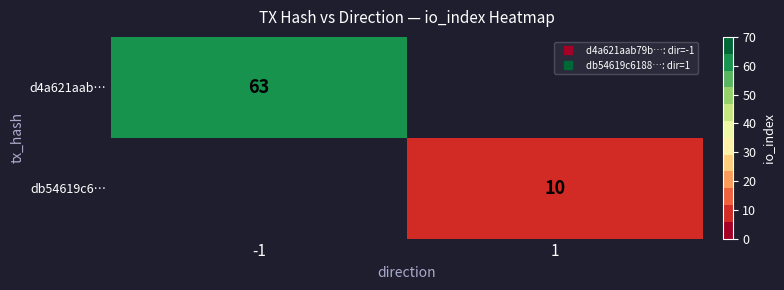

At how many categories does at least one series exceed 56?

1